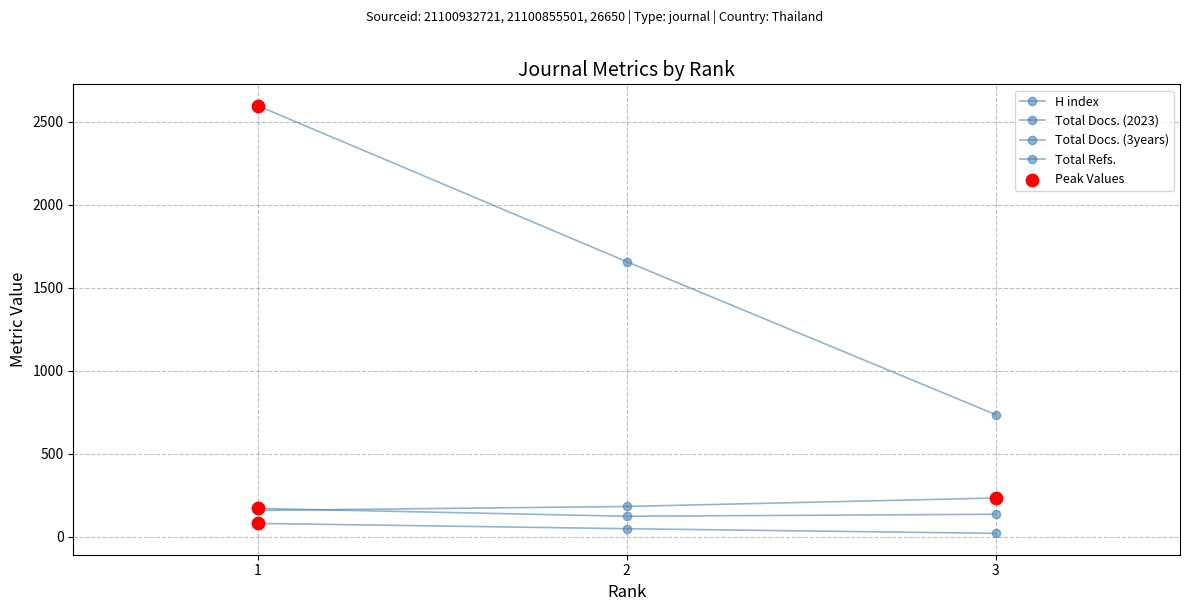

How many lines are shown in the chart?

4